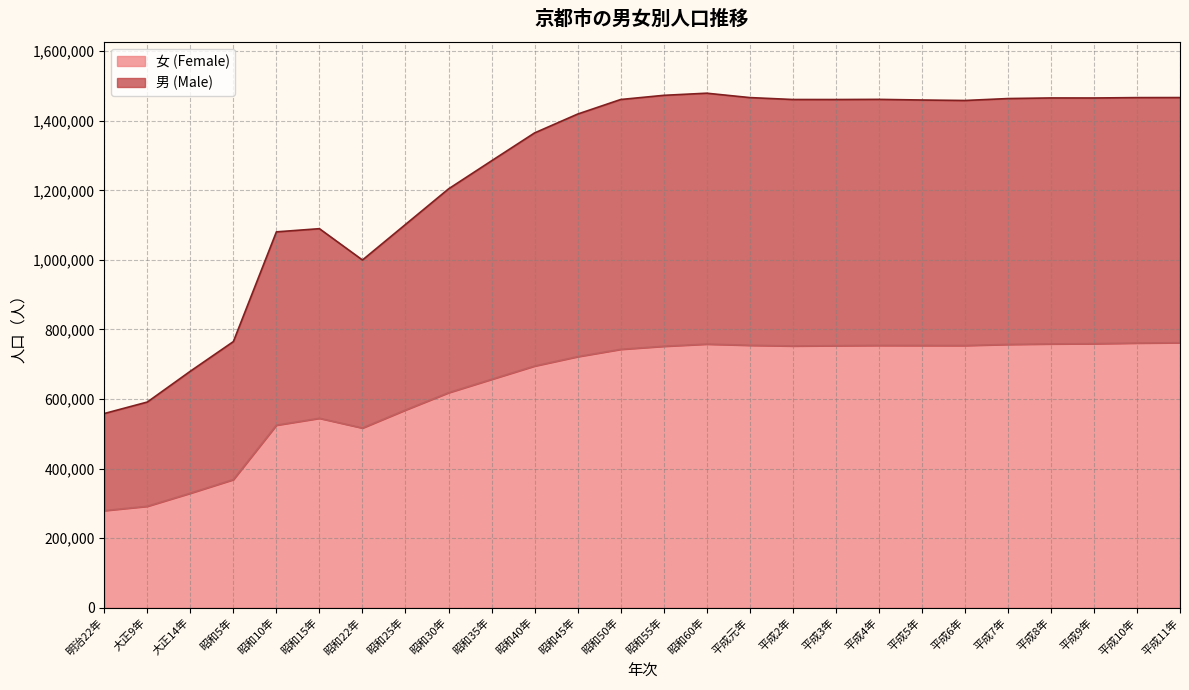

Which series has the widest spread of values?

男 (Male)